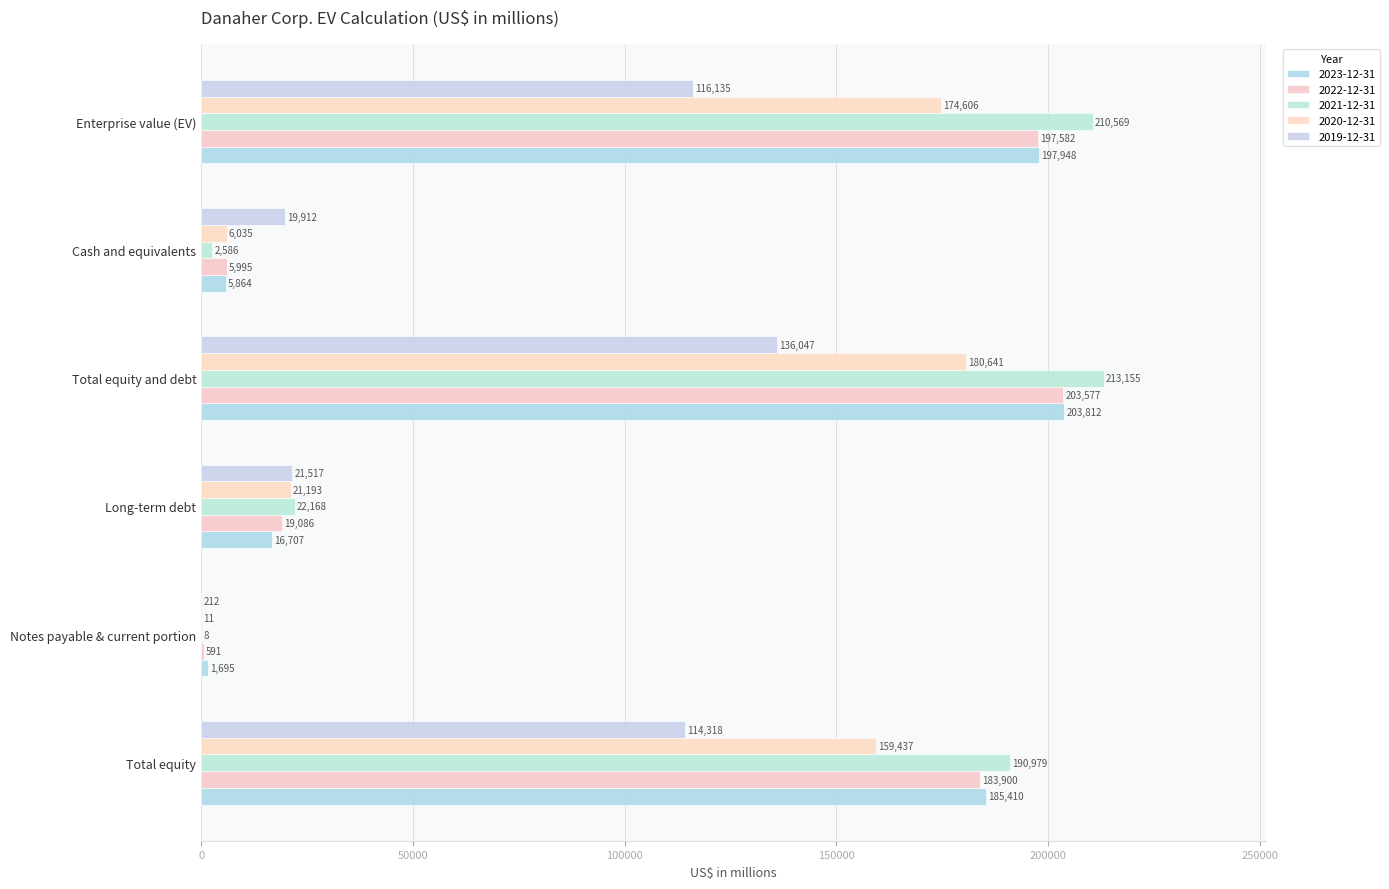

Is it true that 2019-12-31 equals 136047 at Total equity and debt?

True